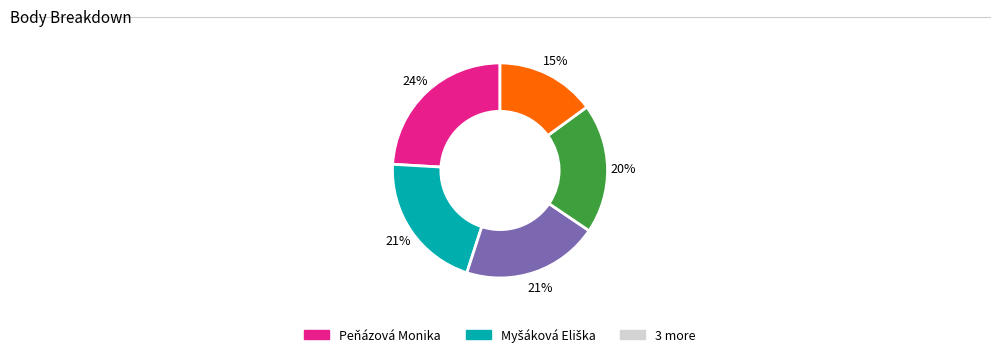

To the nearest percent, what is the difference between the largest and smallest slice percentages?

9%